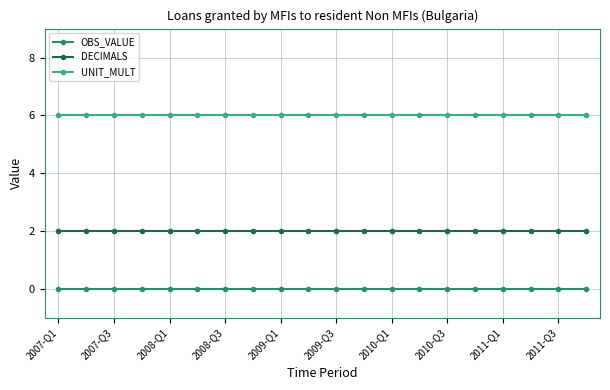

True or false: OBS_VALUE and UNIT_MULT cross at least once.

False